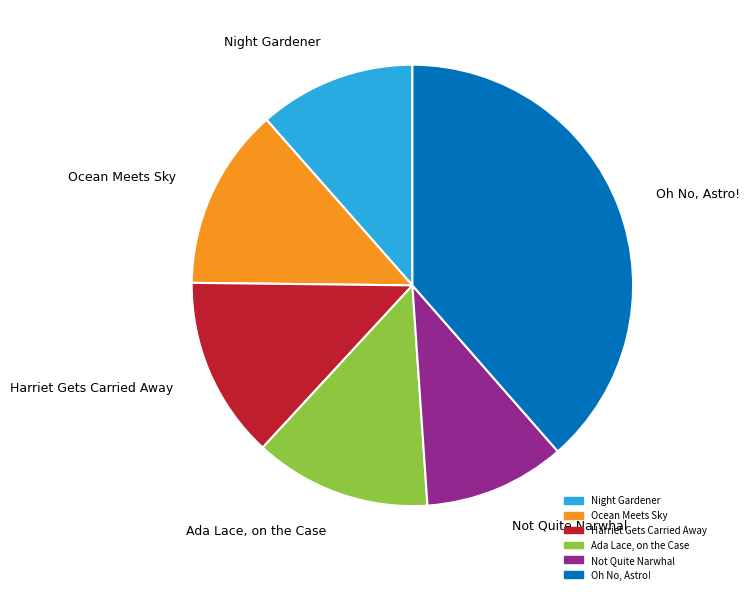

Approximately how many times larger is the value at Not Quite Narwhal compared to Harriet Gets Carried Away?

0.8